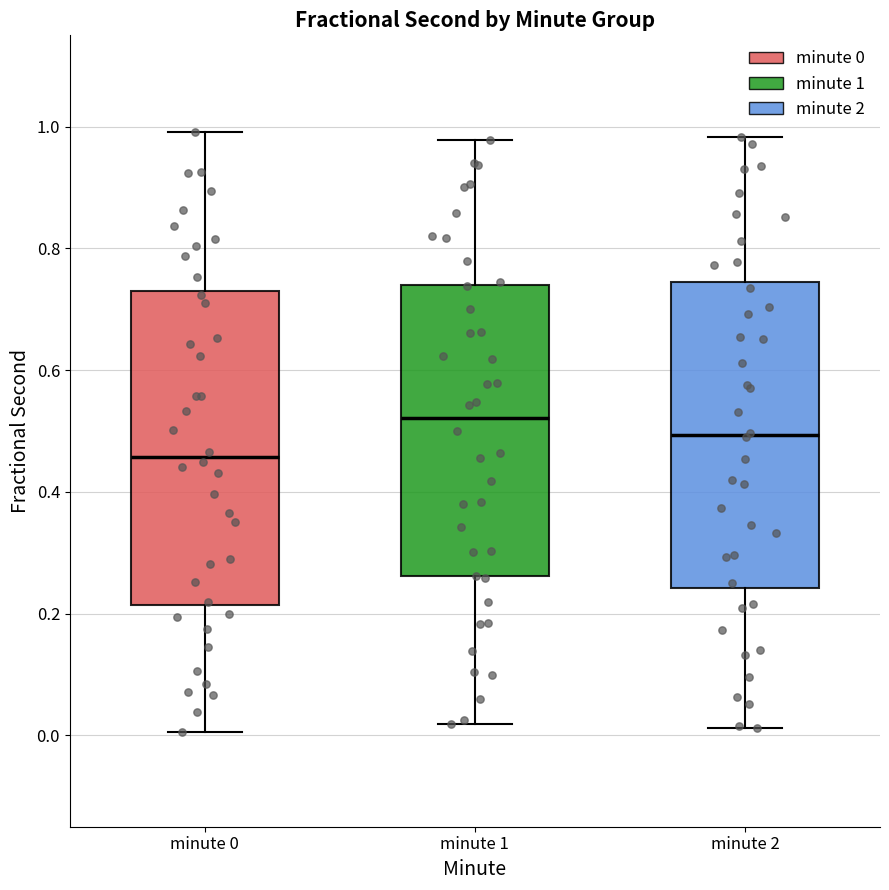

Where does the lower whisker of the box for minute 0 end on the y-axis? The values are not printed on the chart, so give them approximately, as read against the axis.

0.00